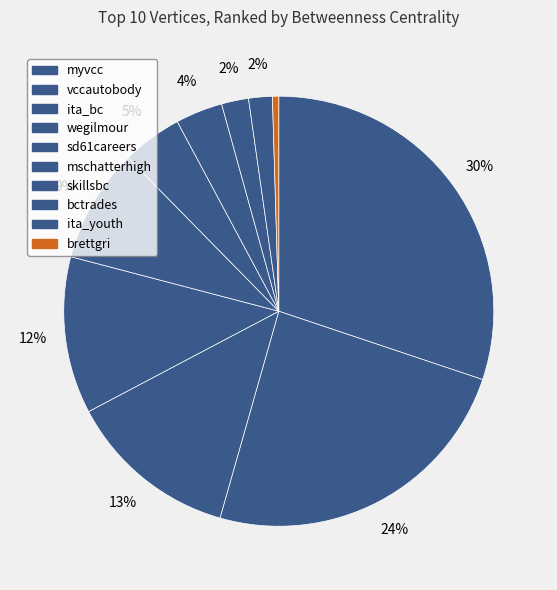

Which category has the smallest portion of the pie?

brettgri